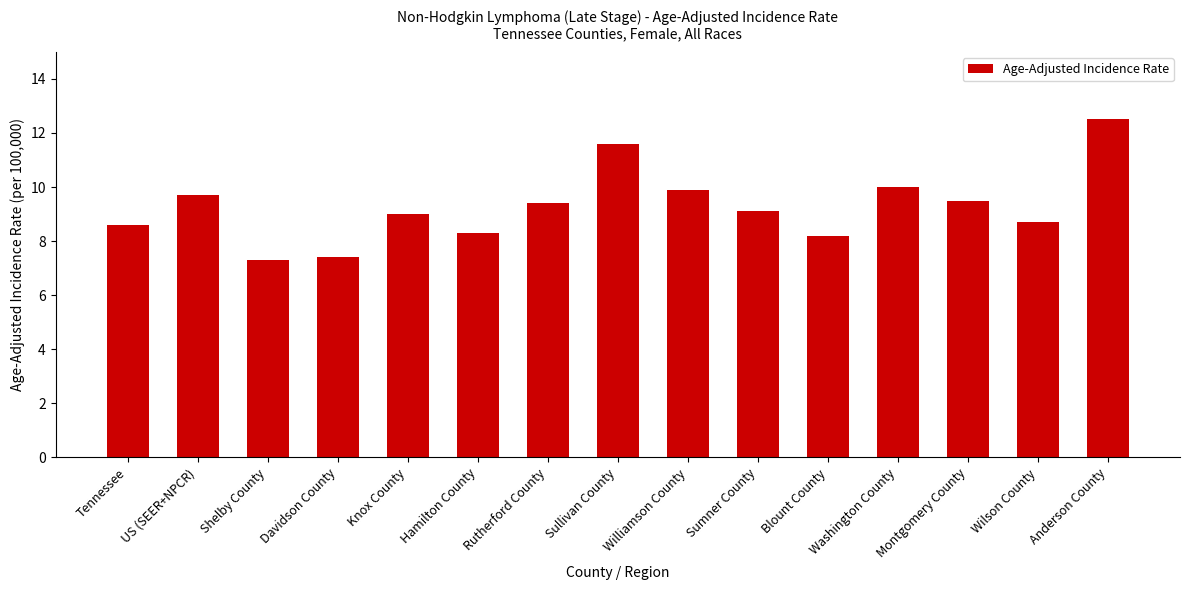

What is the difference between the maximum and minimum values?

5.2